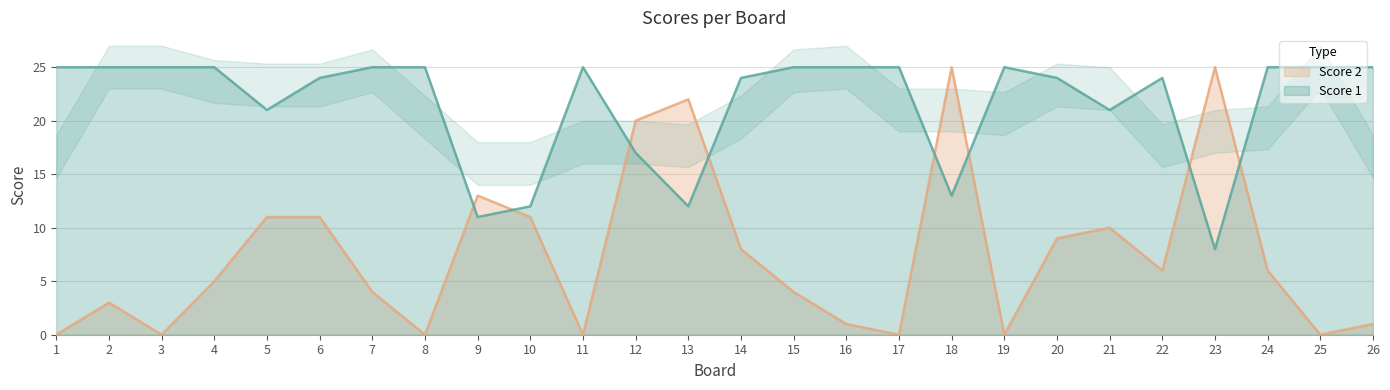

True or false: Score 2 and Score 1 intersect in this chart.

True